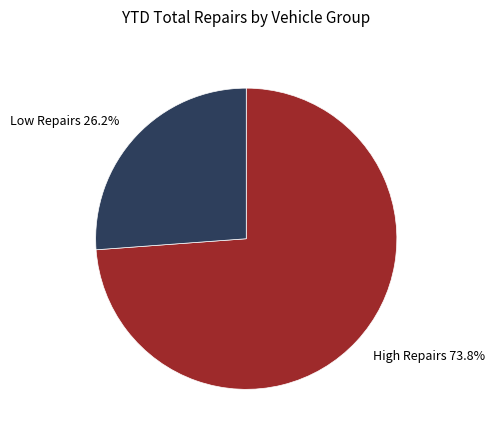

Which has a higher value, High Repairs 73.8% or Low Repairs 26.2%?

High Repairs 73.8%